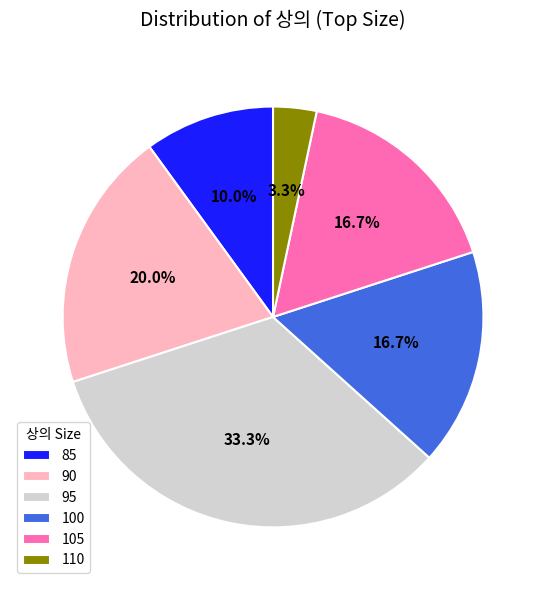

Is it true that 100 is 8% of the pie?

False